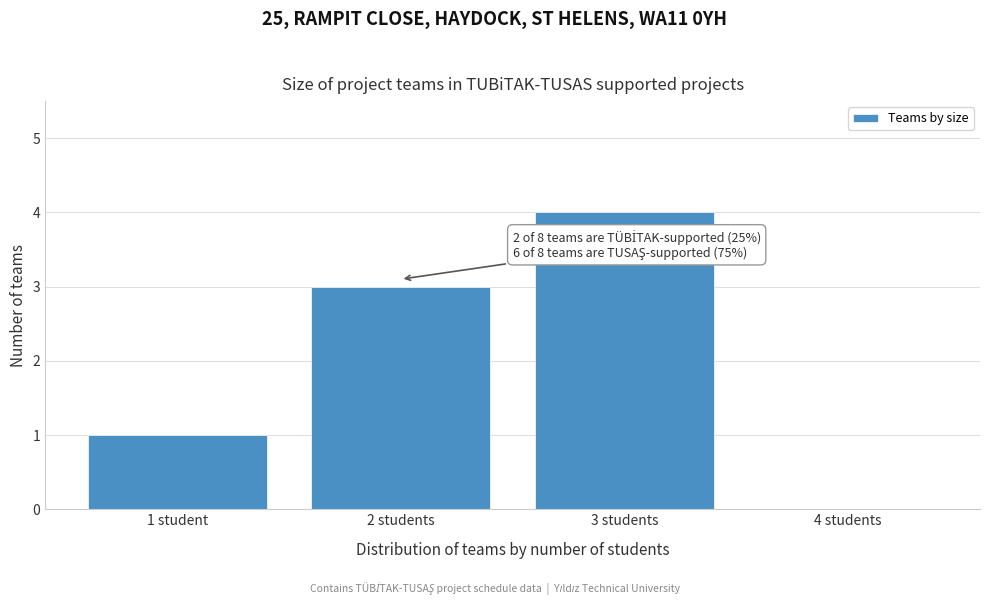

Reading left to right, extract all data points from this chart.

1 student=1	2 students=3	3 students=4	4 students=0